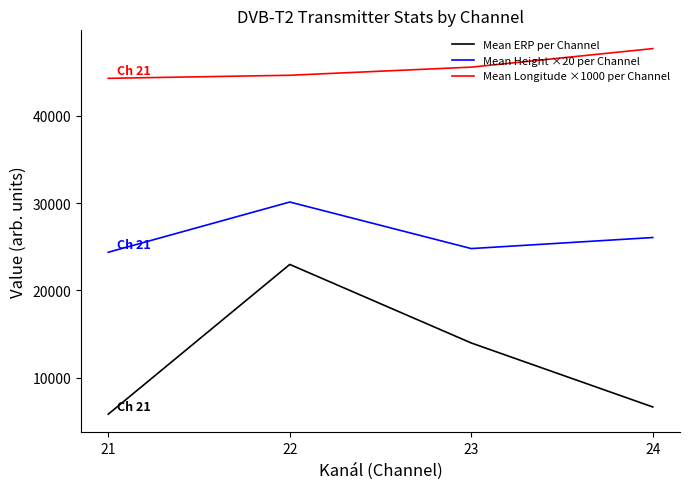

What are all the series names shown in the legend?

Mean ERP per Channel, Mean Height ×20 per Channel, Mean Longitude ×1000 per Channel